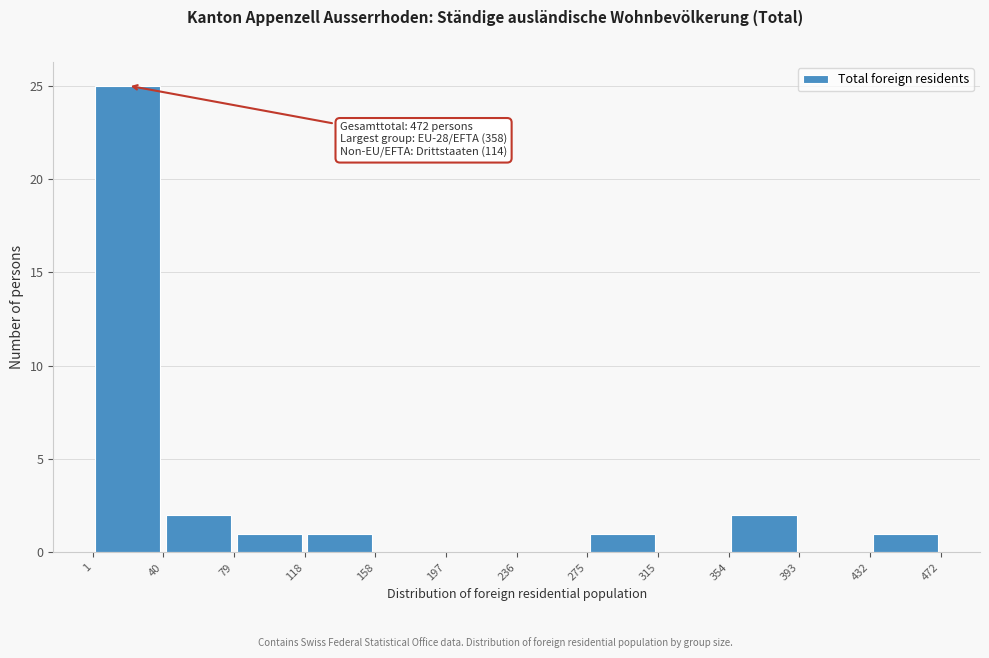

Which range on the x-axis has the tallest bar?

1 to 40